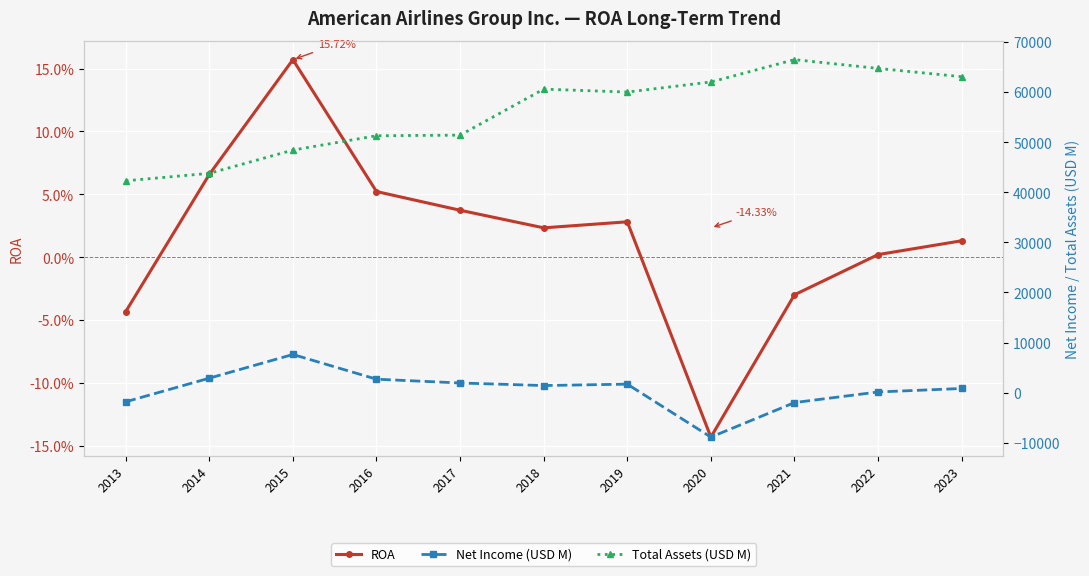

What is the difference between the Net Income (USD M) values at 2019 and 2023?

864.0